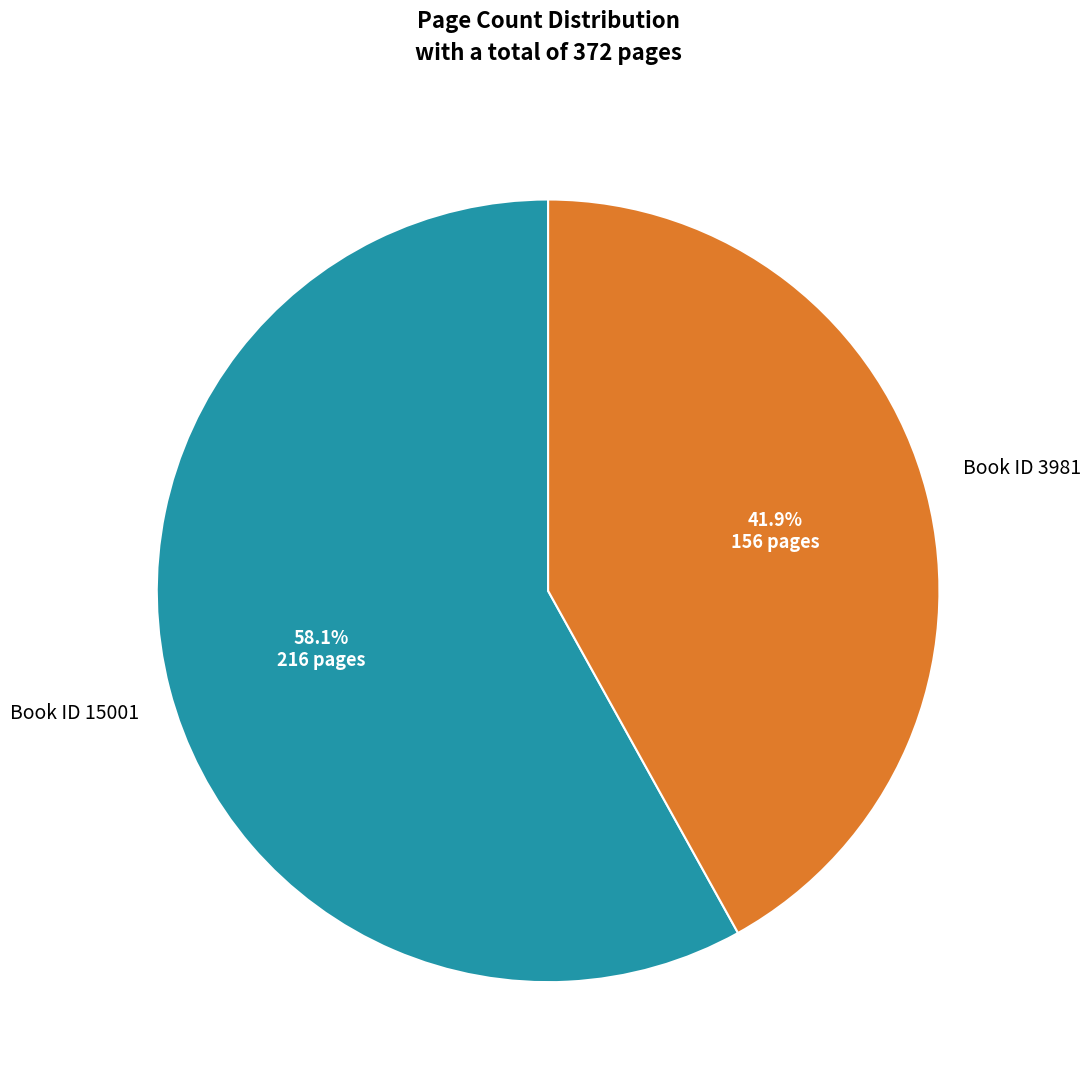

Is there a majority slice in this chart?

Yes